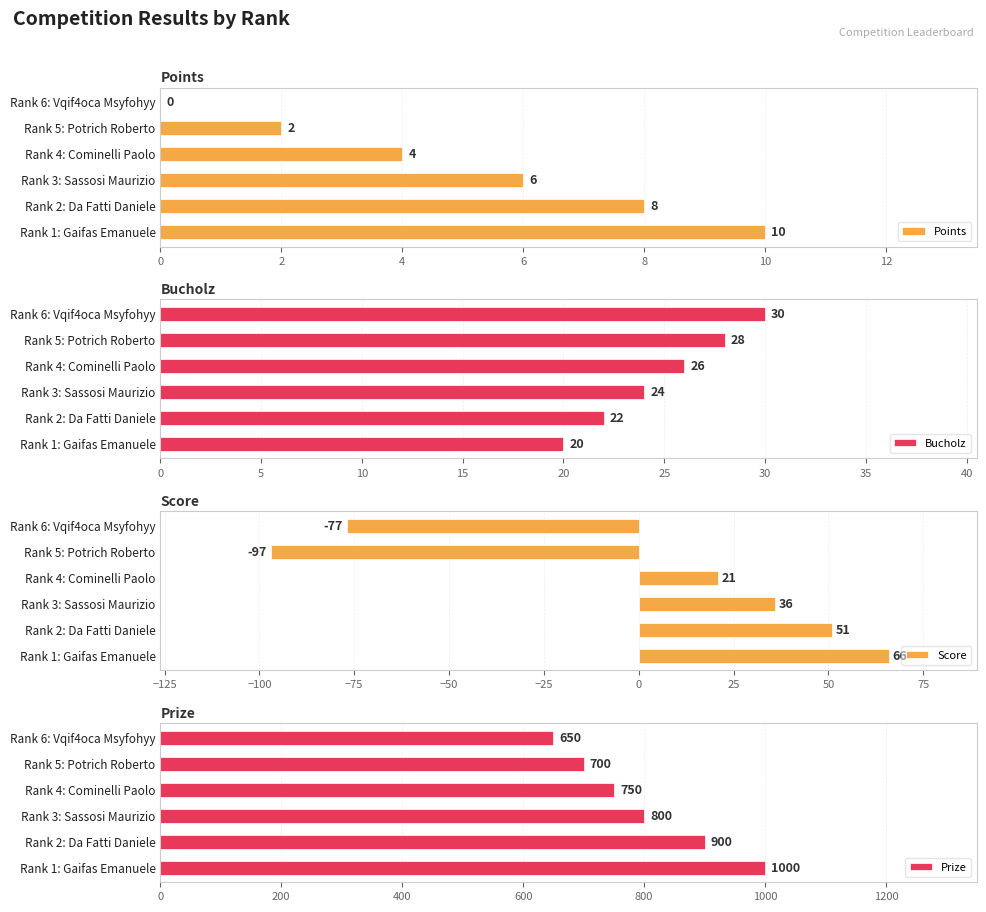

What is the approximate value of Bucholz at Rank 3: Sassosi Maurizio, to the nearest 10?

20